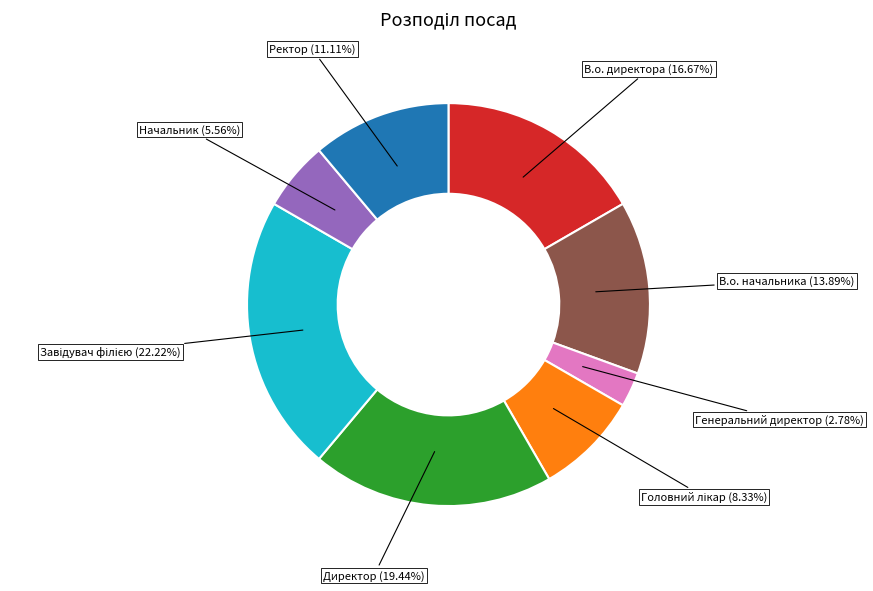

What is the smallest slice in the pie chart?

Генеральний директор